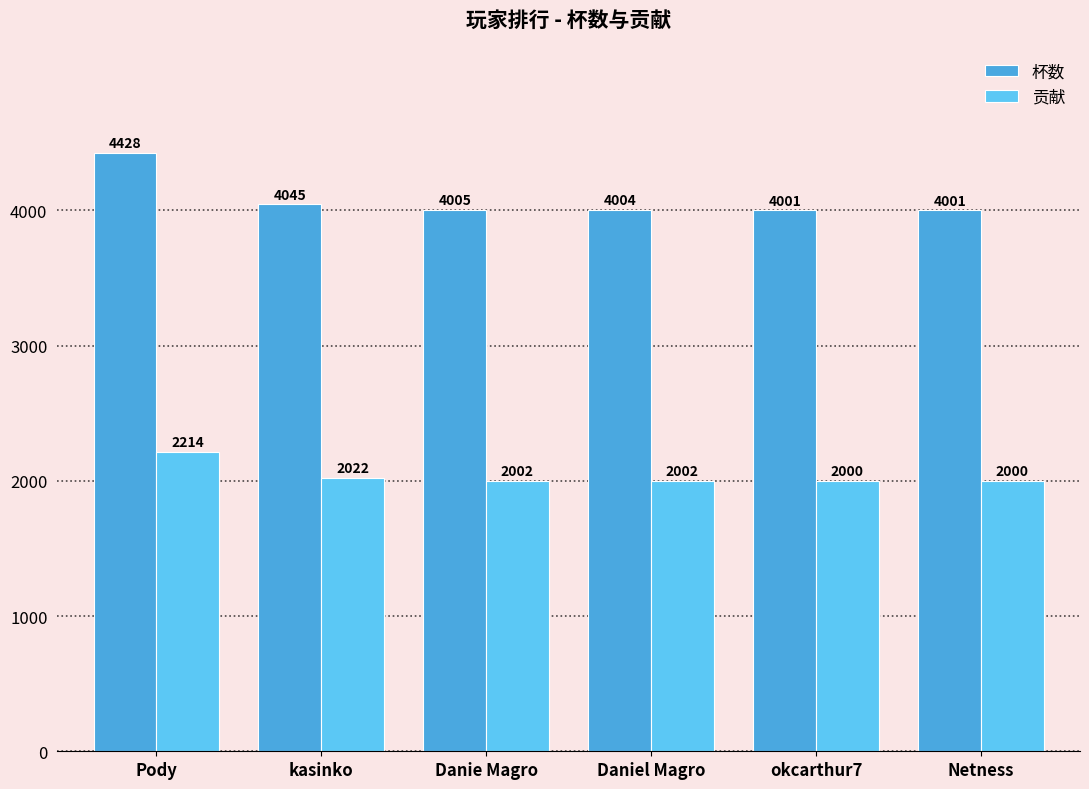

At which category is the sum across all series the highest?

Pody